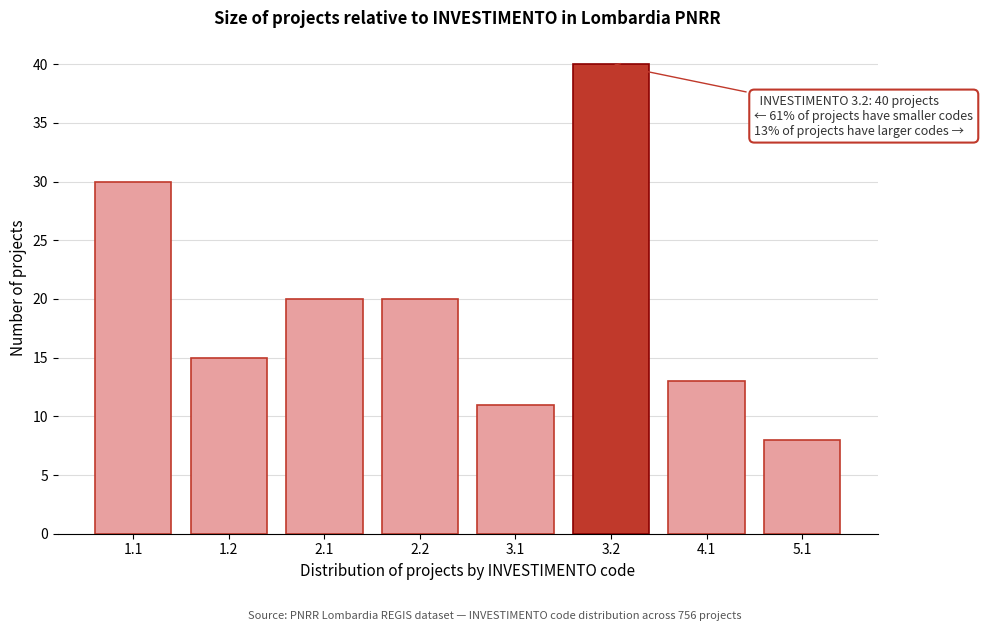

Reading left to right, what are all the values shown in this chart?

30	15	20	20	11	40	13	8